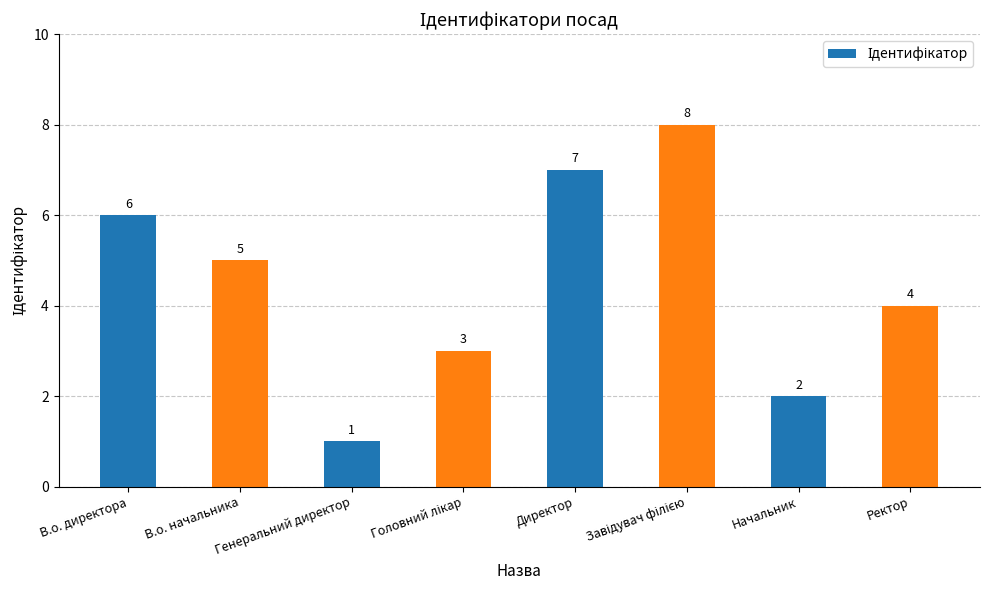

What is the change in value from Генеральний директор to Начальник?

+1